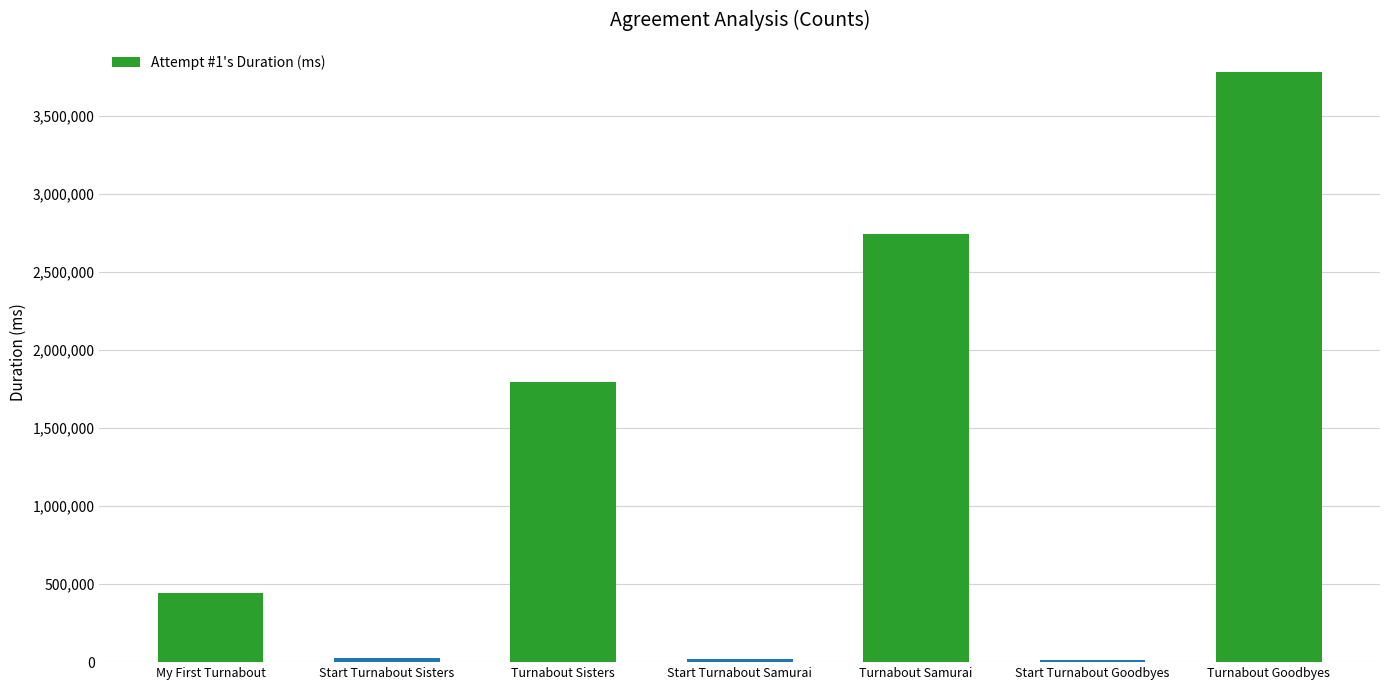

What is the greatest value displayed?

3777672